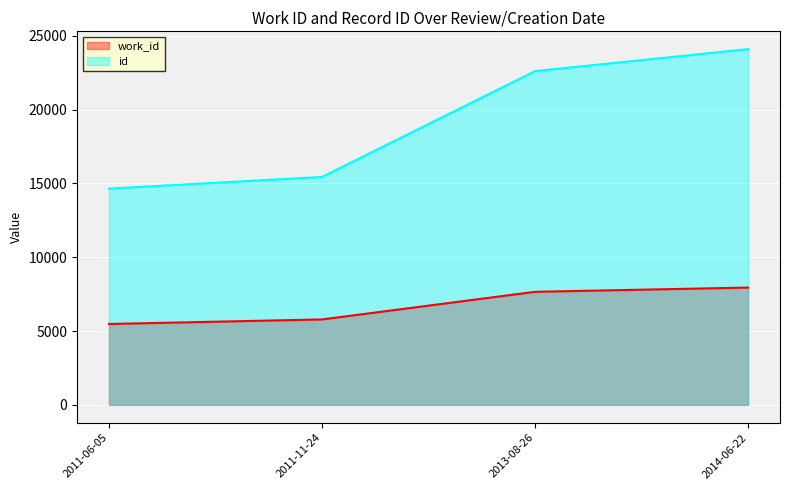

What are all the series names shown in the legend?

work_id, id